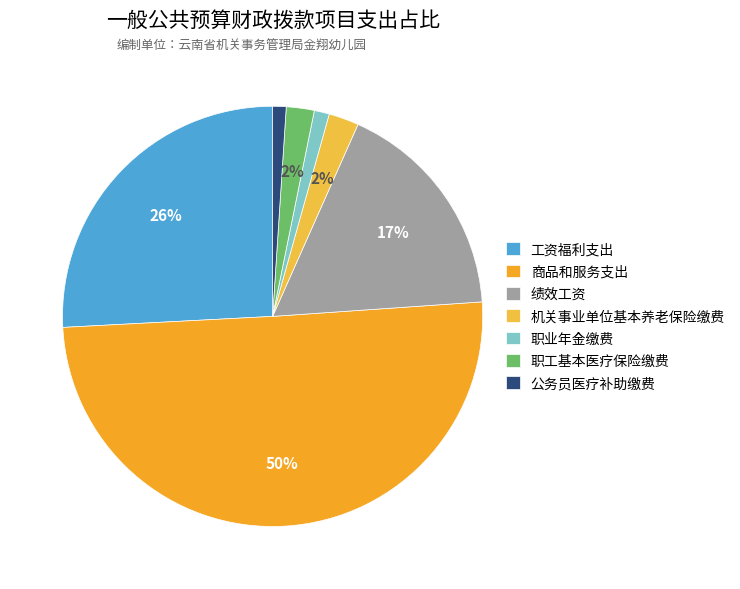

Is the sum of 绩效工资 and 工资福利支出 greater than half?

No